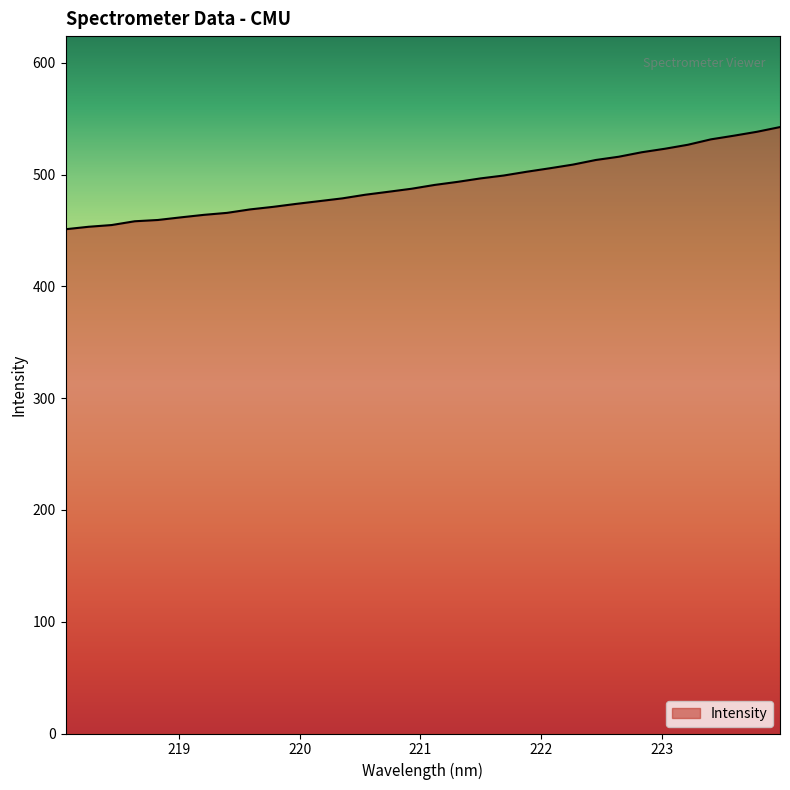

What is the maximum value shown in the chart?

542.6